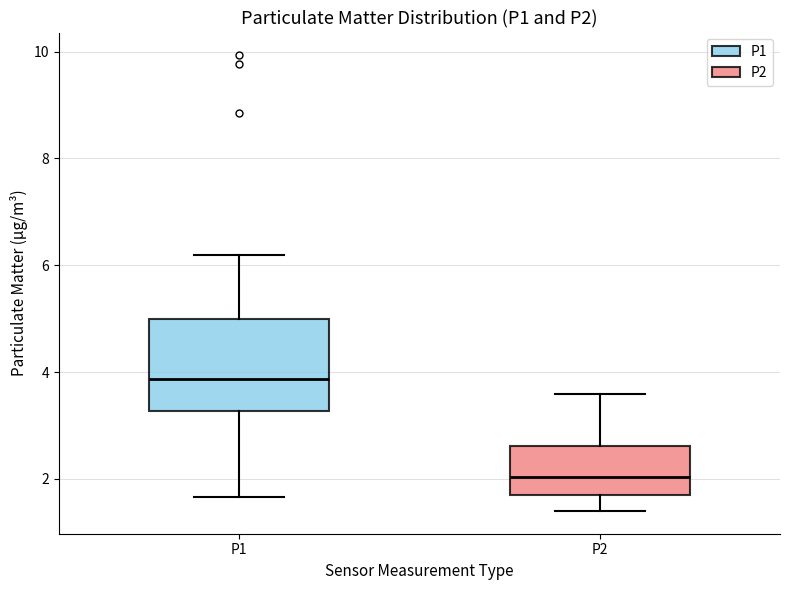

Comparing the boxes themselves (not the whiskers), which one is the tallest?

P1